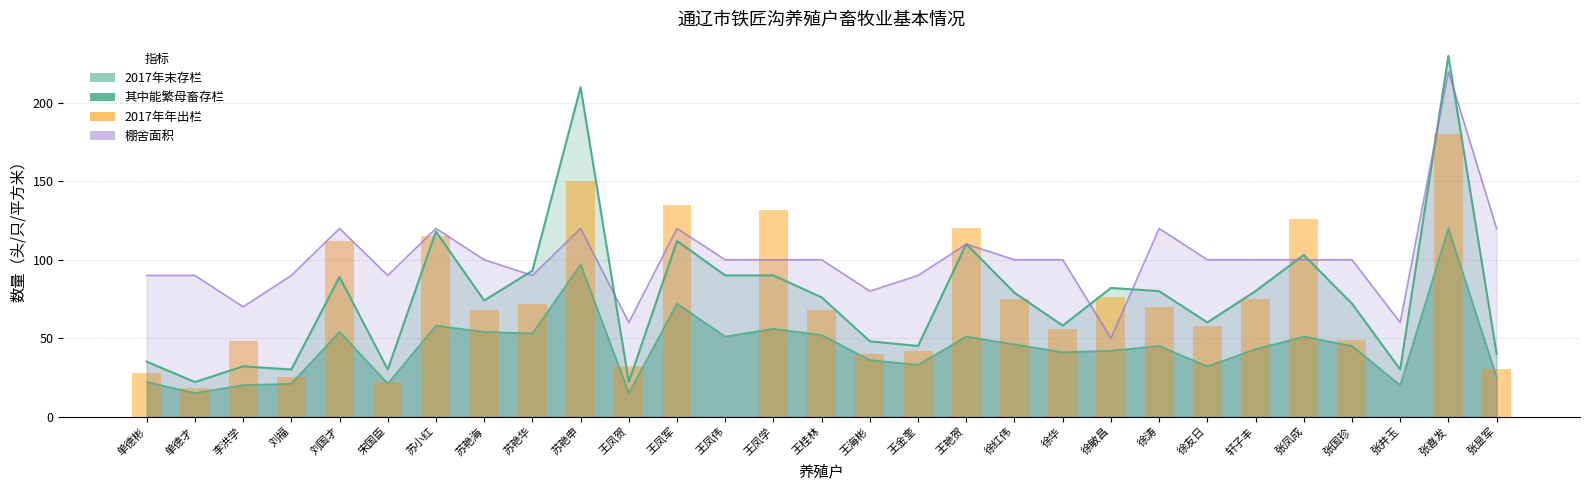

What is the value of the 8th bar from the left?

68